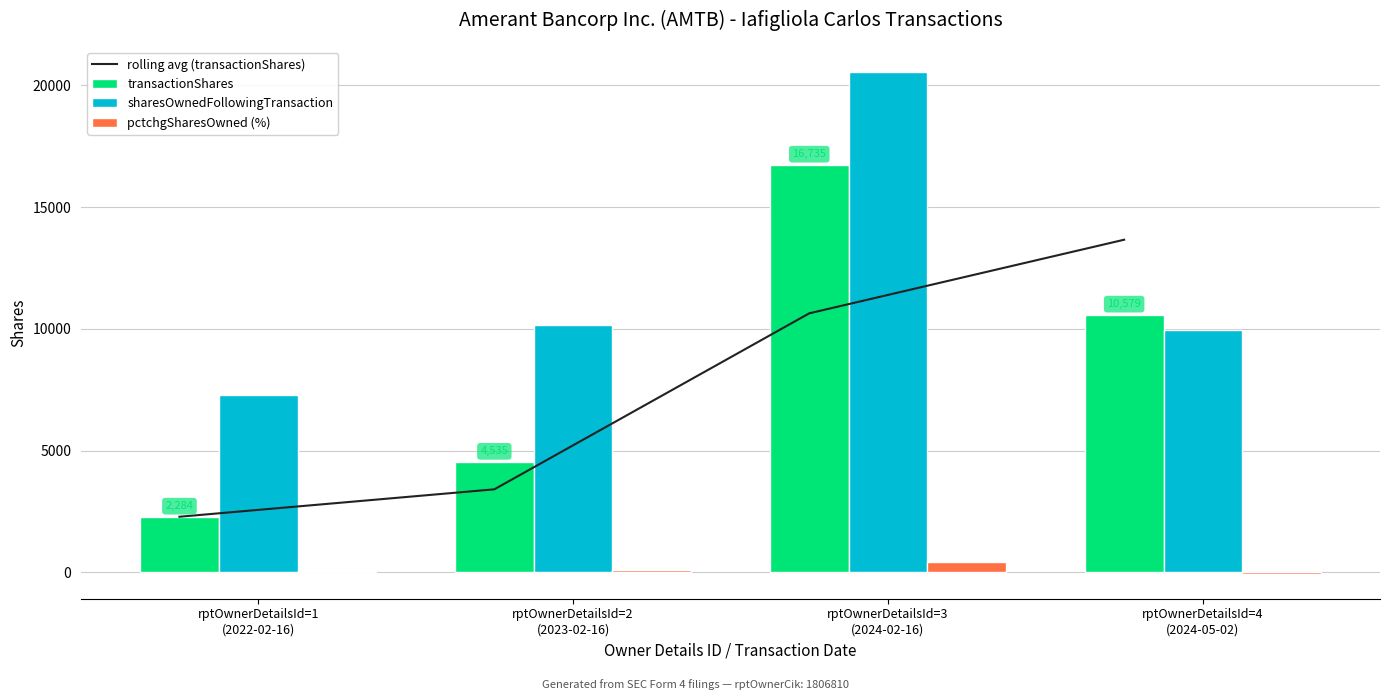

Count the number of data series in this chart.

4